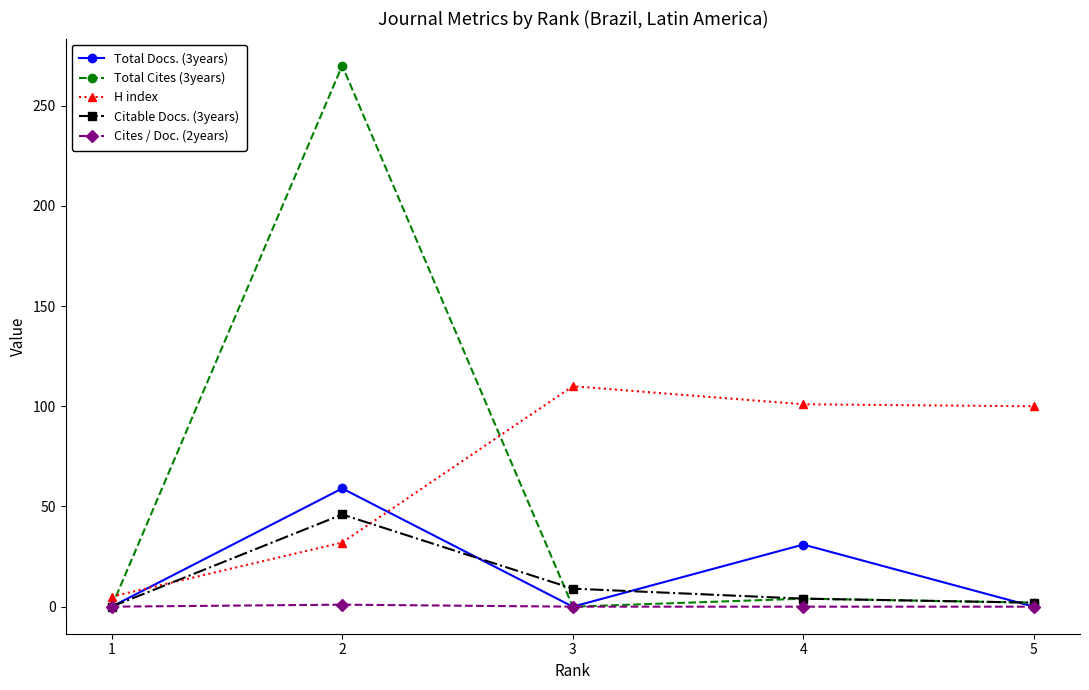

Between 4 and 5, which series saw the biggest shift?

Total Docs. (3years)